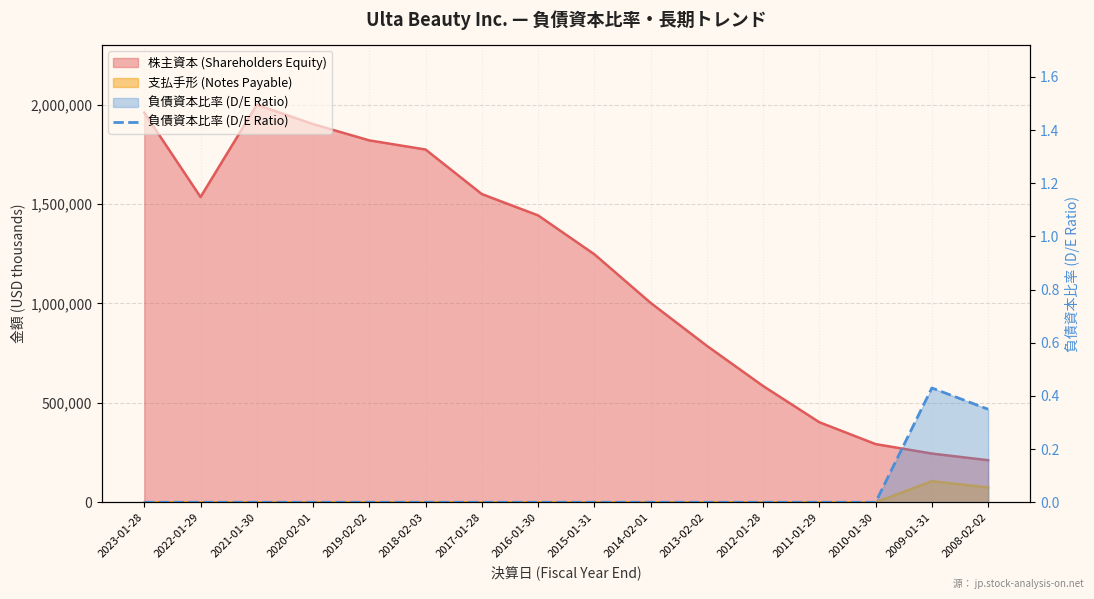

Where is the first local maximum?

2009-01-31